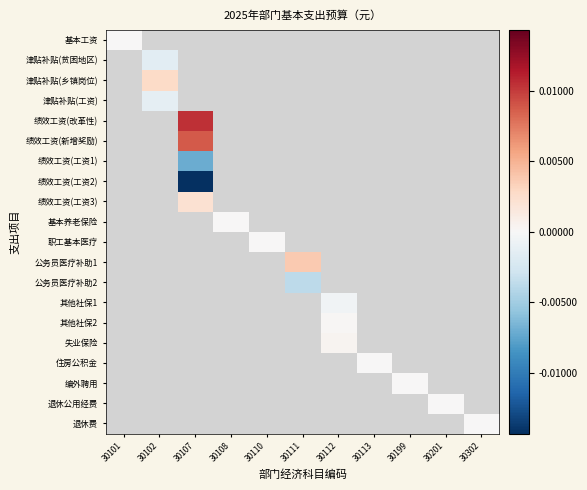

At how many categories does at least one series exceed 0?

4